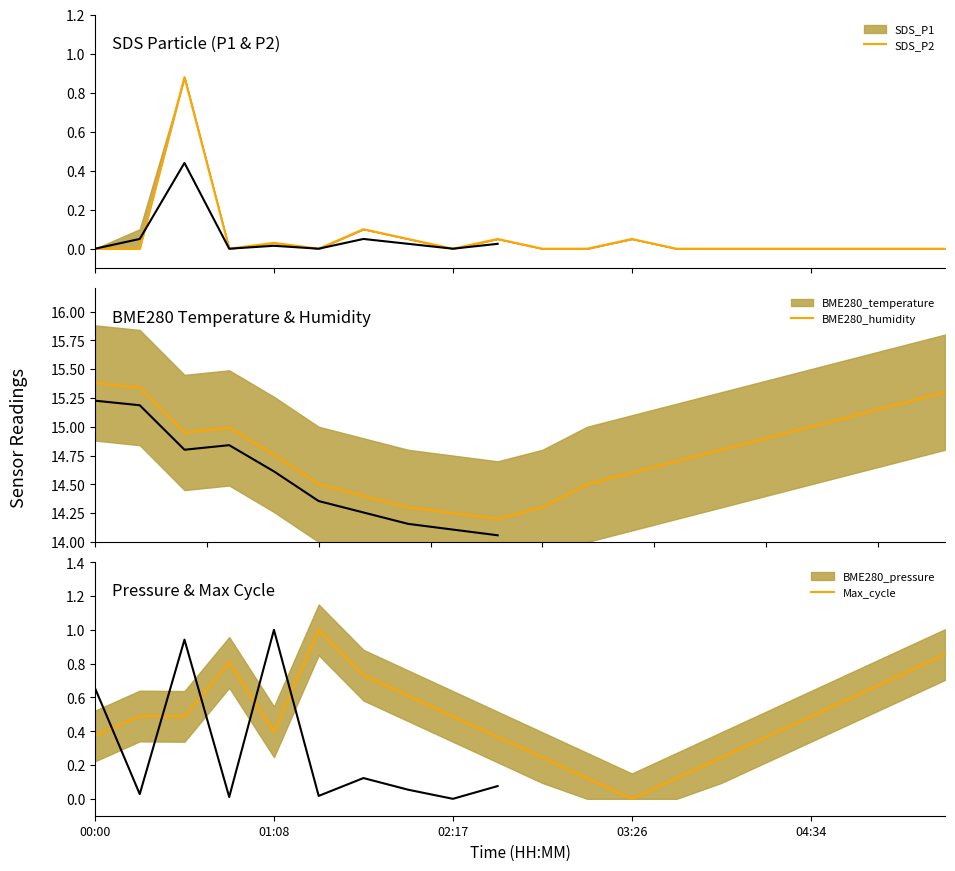

Is it true that Max_cycle equals 0.0 at 03:26?

True